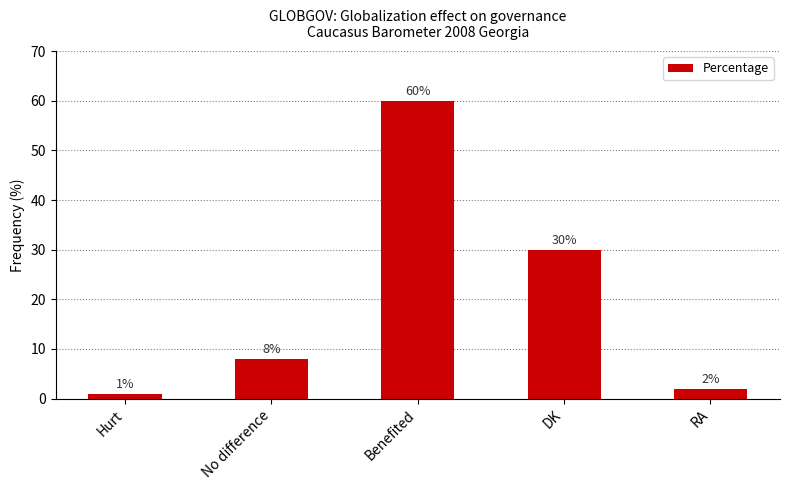

True or false: the data shows 8 at No difference.

True